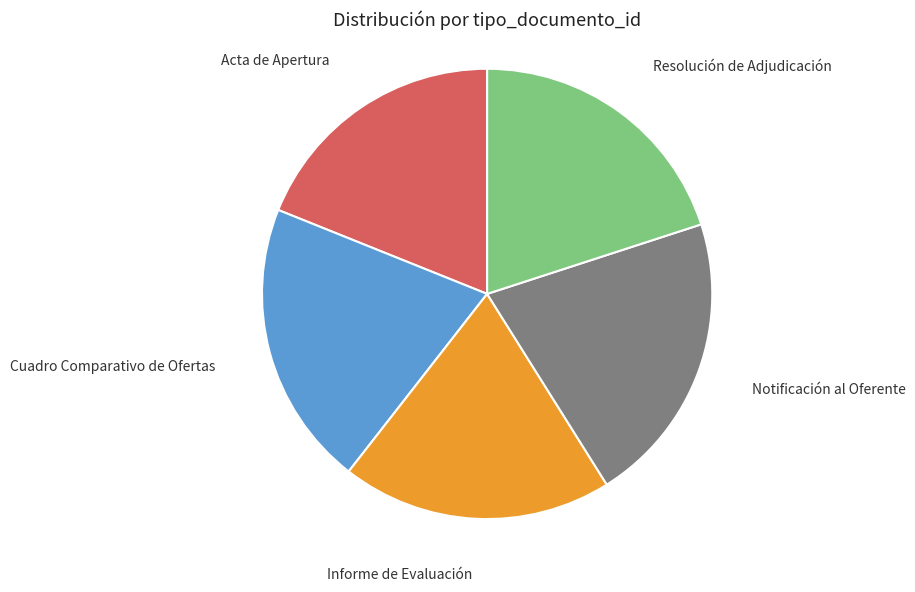

Does any single category account for the majority?

No